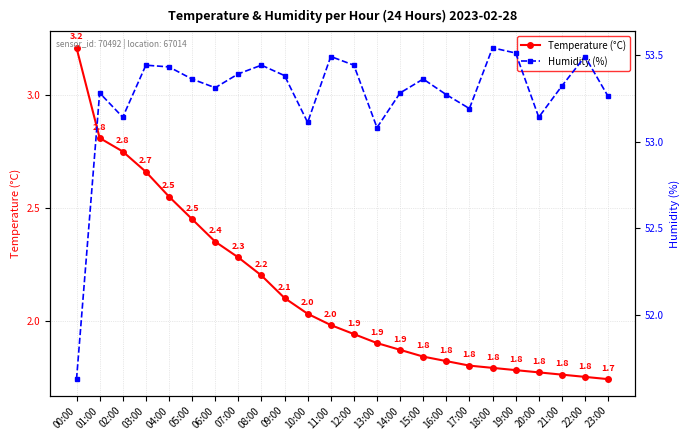

True or false: Temperature (°C) has more than 2 interior local peaks.

False